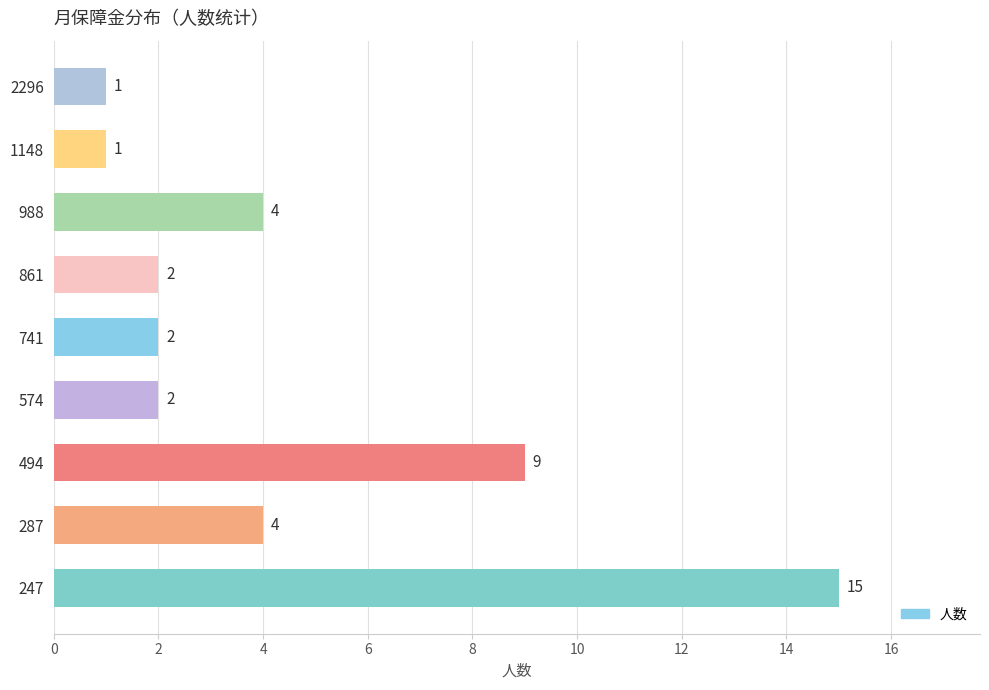

Are the bars horizontal?

Yes